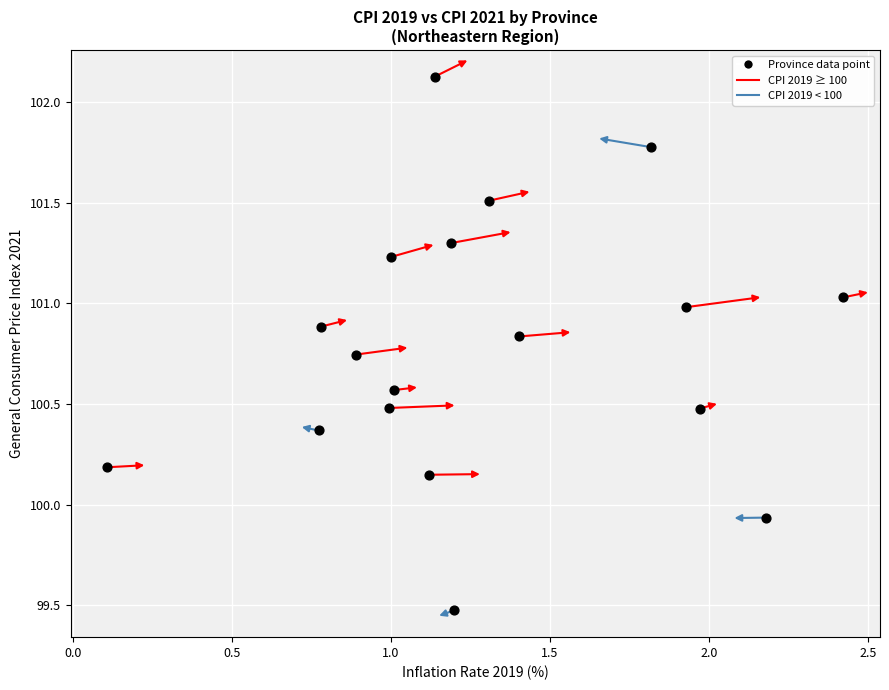

What is the range of X values (max minus min)?

2.3